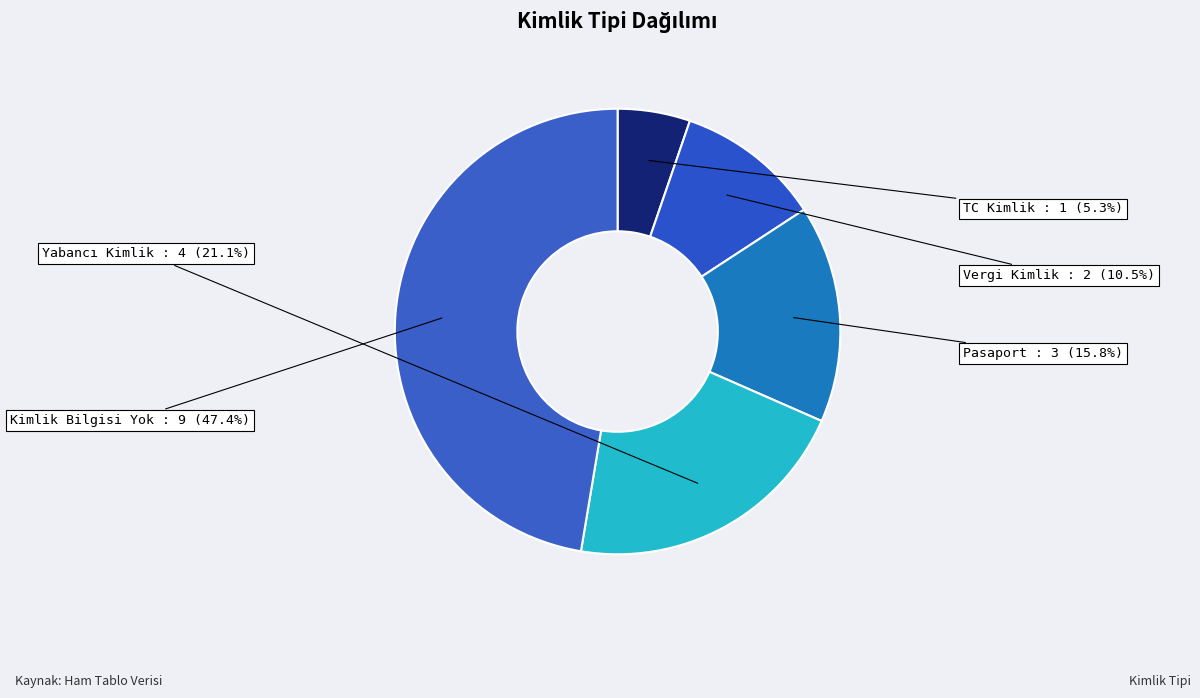

What is the ratio of the value at Kimlik Bilgisi Yok to the value at Vergi Kimlik?

4.5